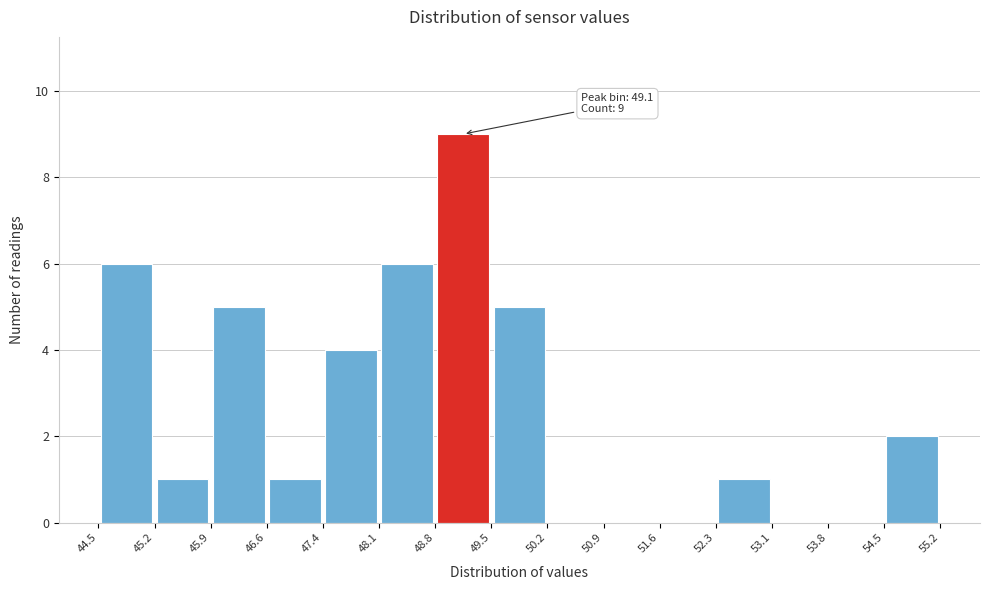

Which range on the x-axis has the tallest bar?

48.8 to 49.5